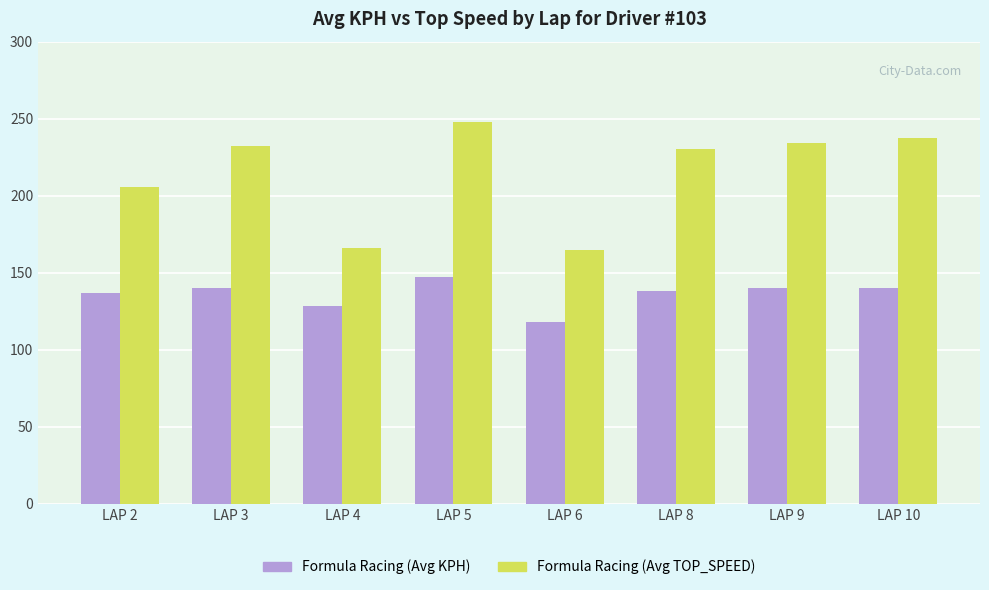

What is the maximum value shown in the chart?

248.0